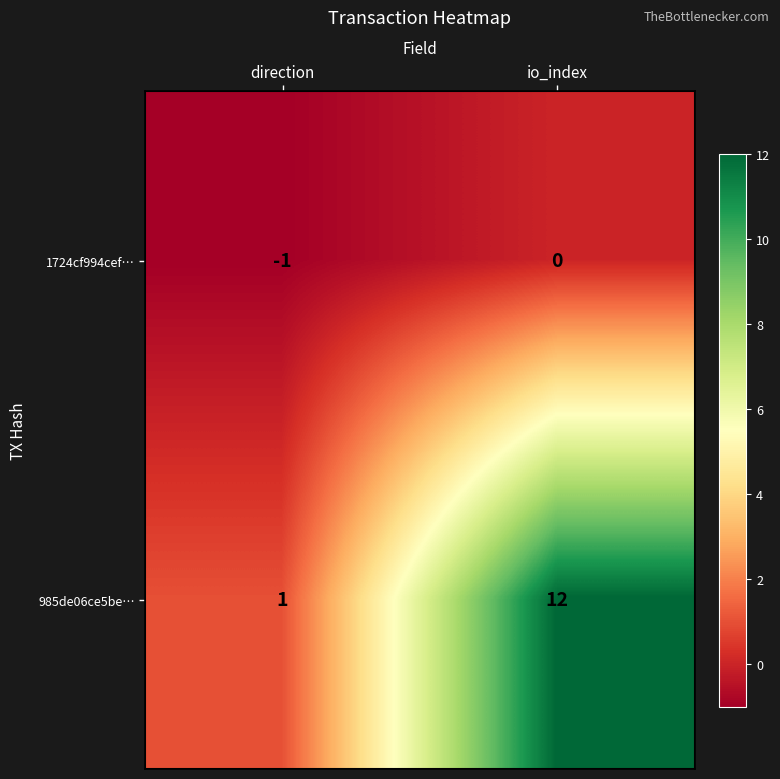

Where is 985de06ce5be… nearest to the value 6?

direction